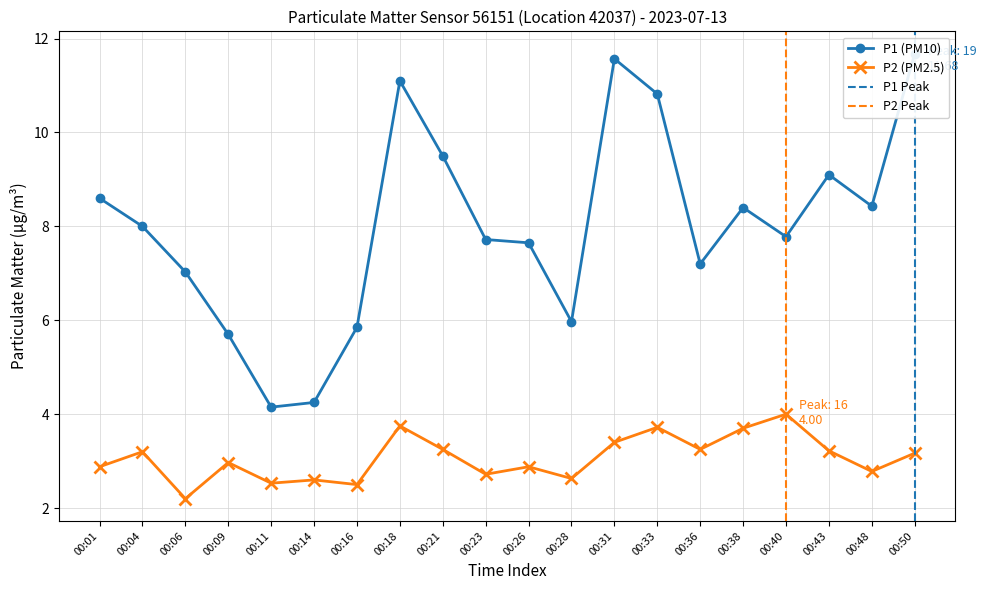

Which series has the largest total across all categories?

P1